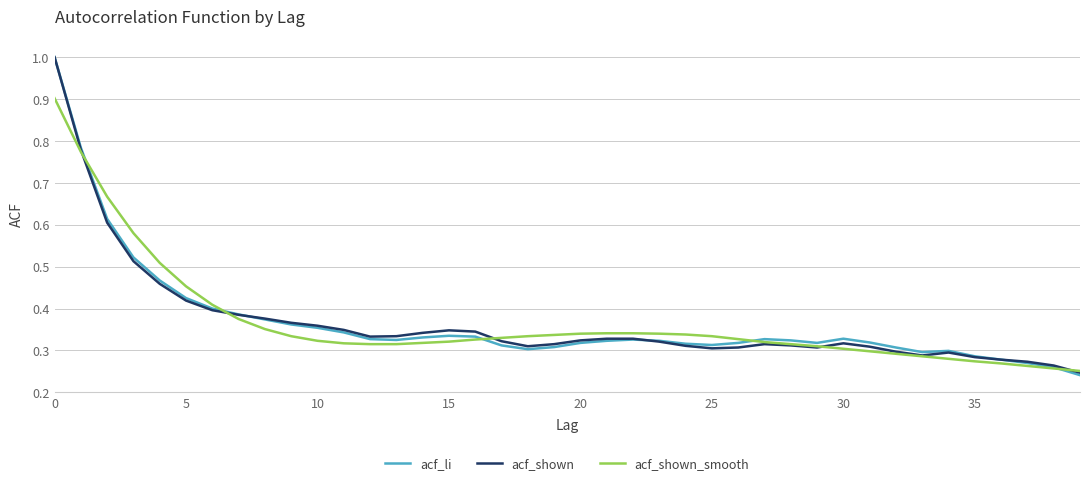

What is the greatest value displayed?

1.0